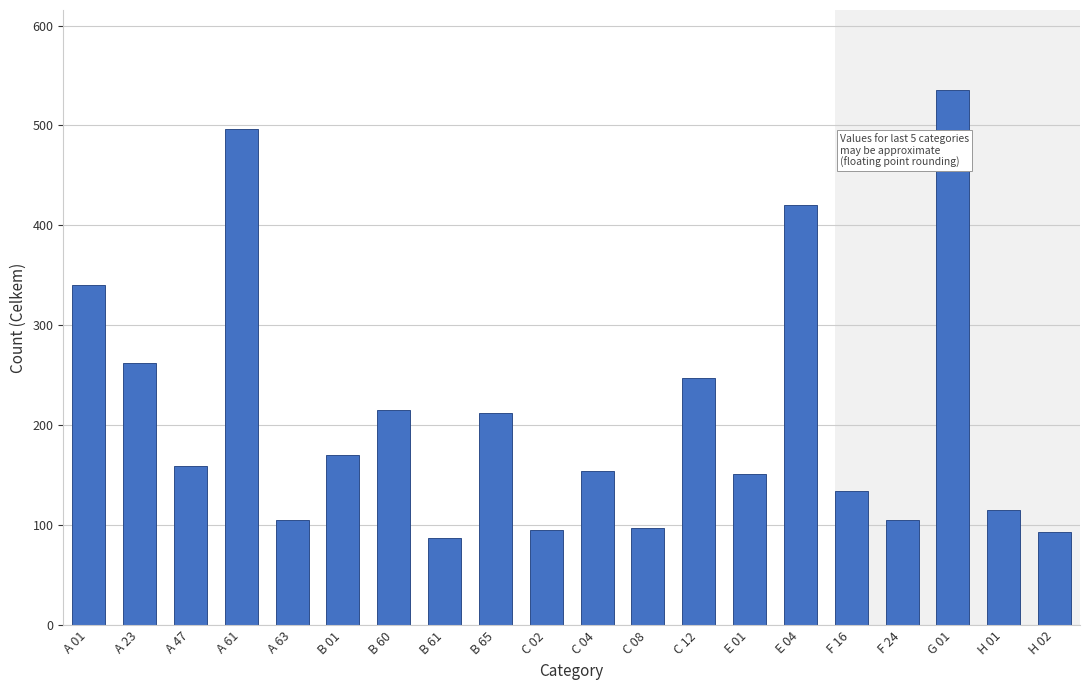

What is the sum of all values?

4194.4